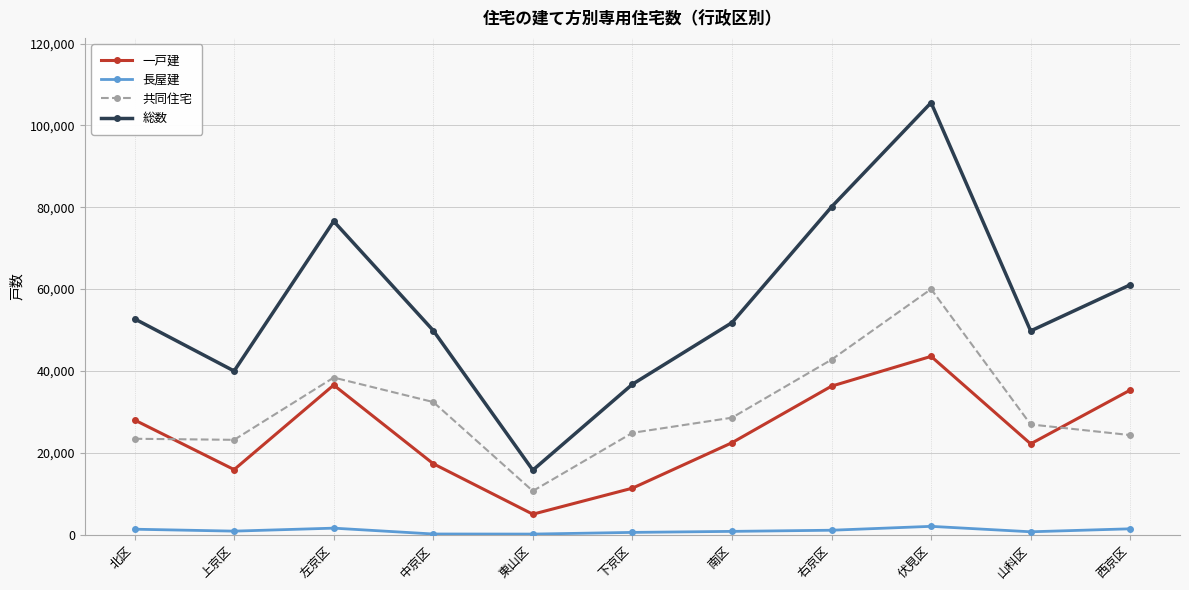

The 一戸建 series shows 51305 at 左京区. True or false?

False